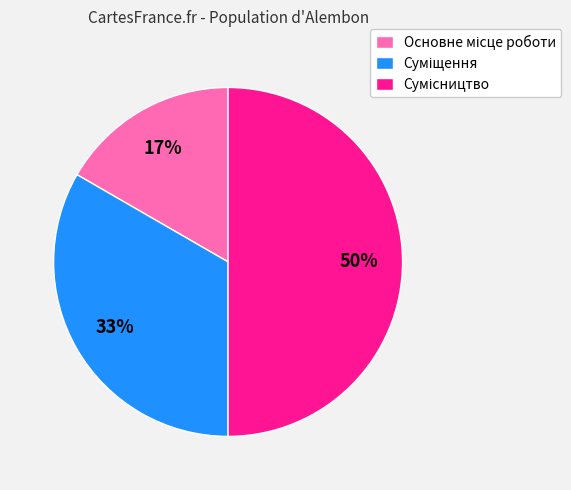

To the nearest percent, what is the average slice percentage?

33%